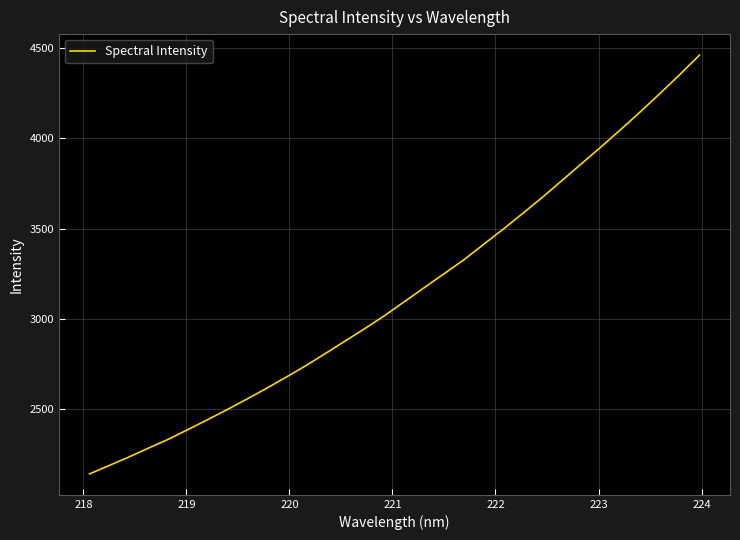

What is the smallest value displayed?

2143.3